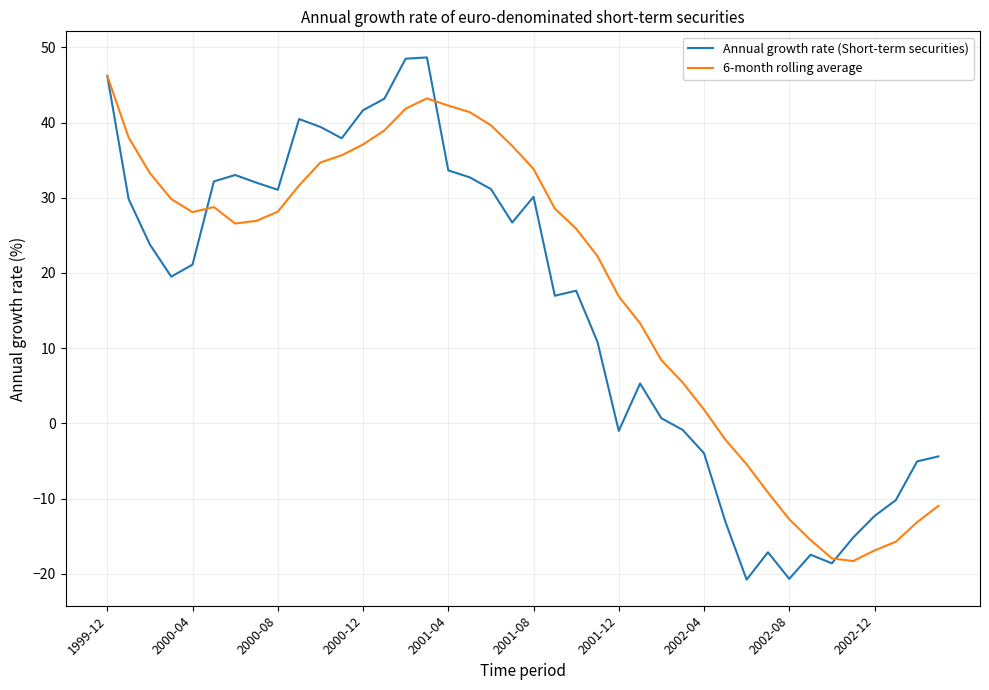

What is the minimum value for Annual growth rate (Short-term securities)?

-20.8